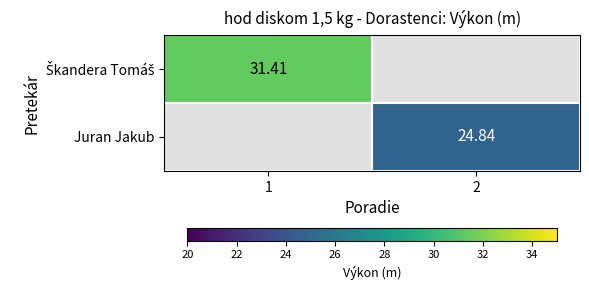

The value of Juran Jakub at 2 is 16.5. True or false?

False